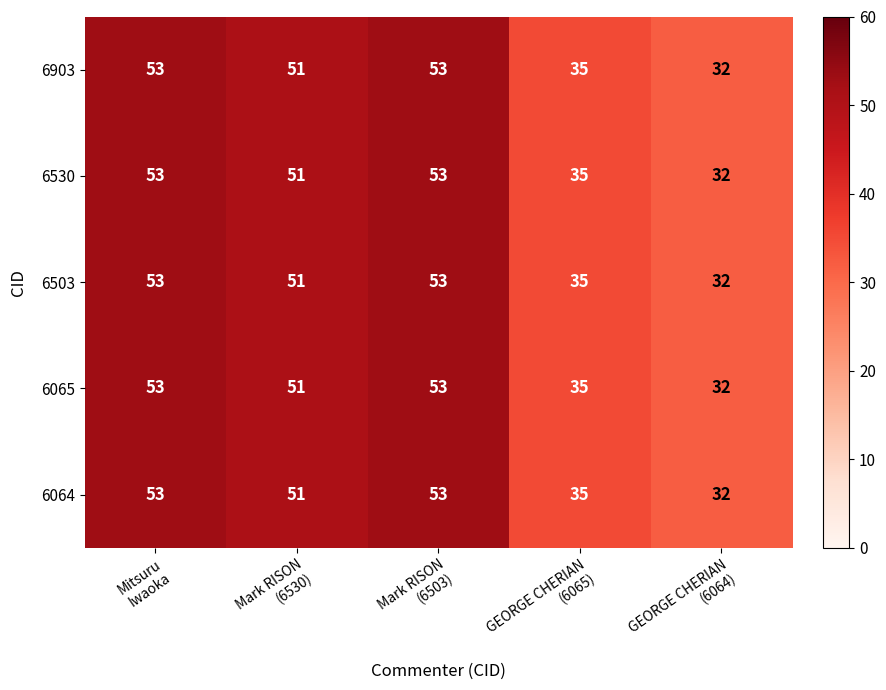

Reading right to left, extract all data points from this chart.

6903: 32	35	53	51	53
6530: 32	35	53	51	53
6503: 32	35	53	51	53
6065: 32	35	53	51	53
6064: 32	35	53	51	53